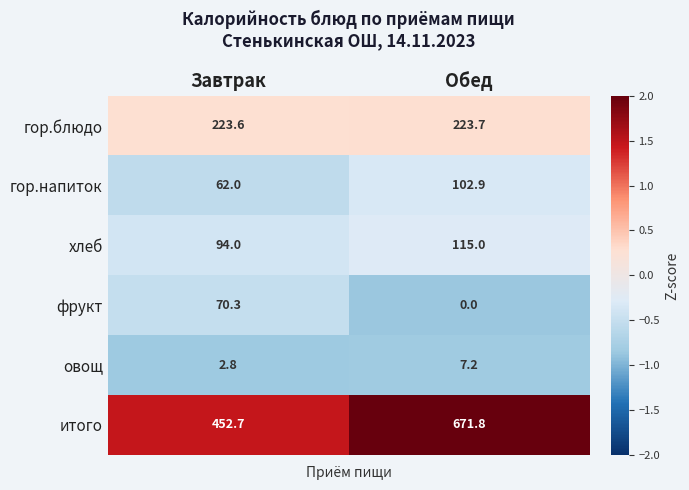

At which category is the sum across all series the highest?

Обед